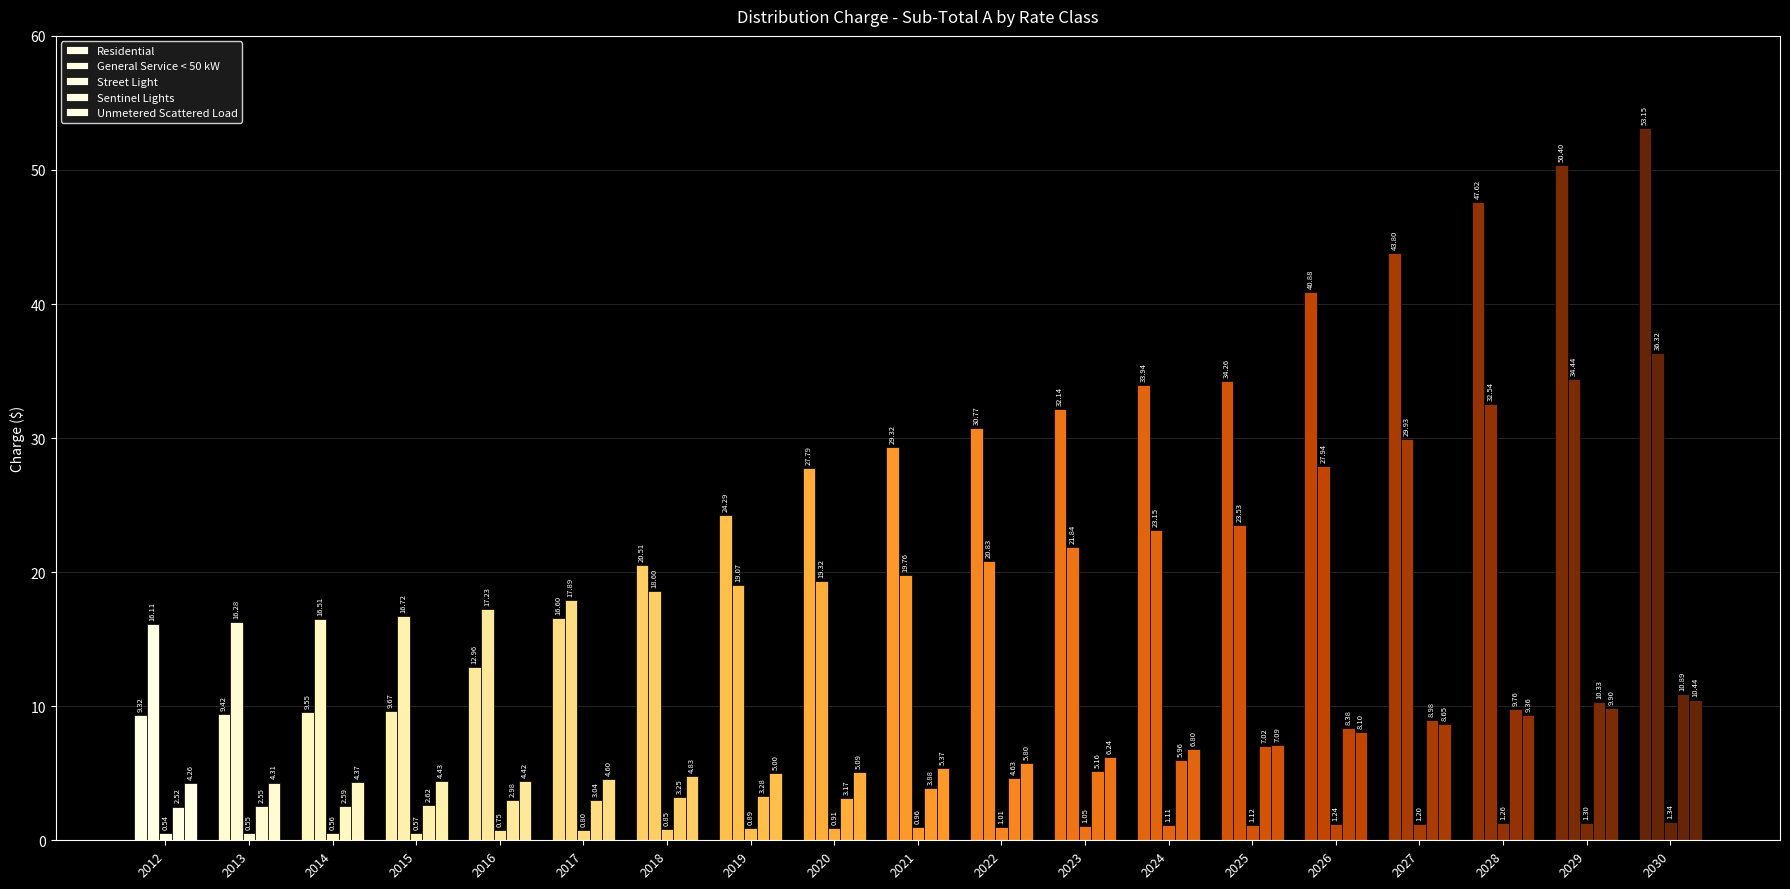

Where does the Residential series first go above 29?

2021